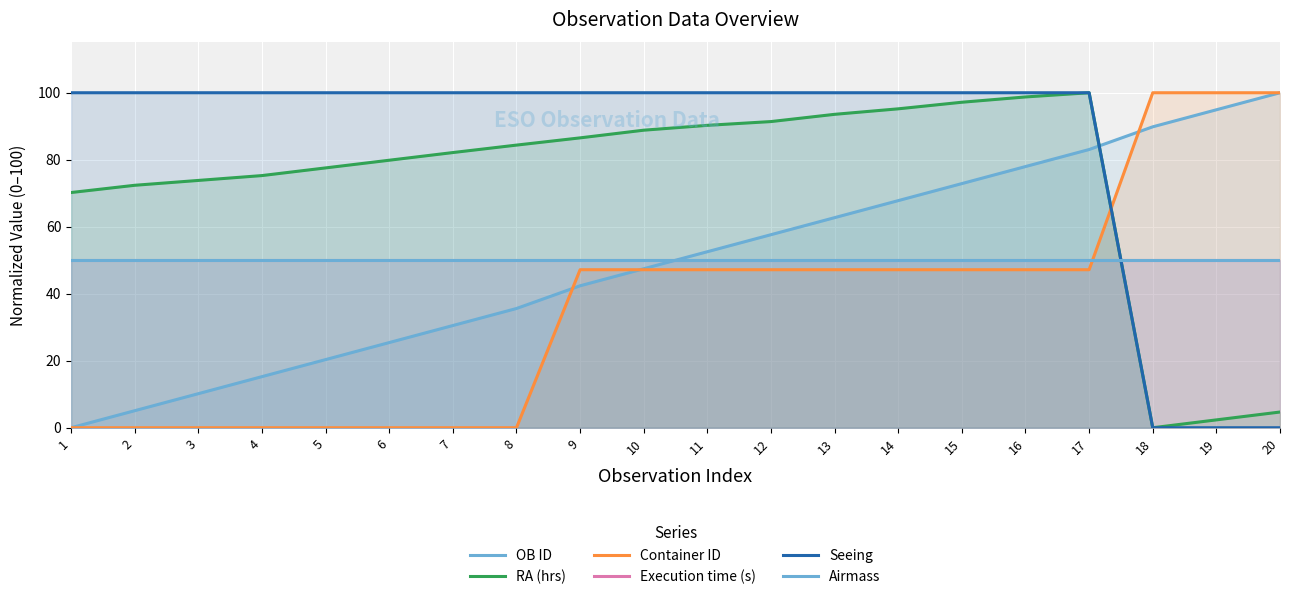

Rank the series by their maximum value, from lowest to highest.

Execution time (s), Airmass, OB ID, RA (hrs), Container ID, Seeing